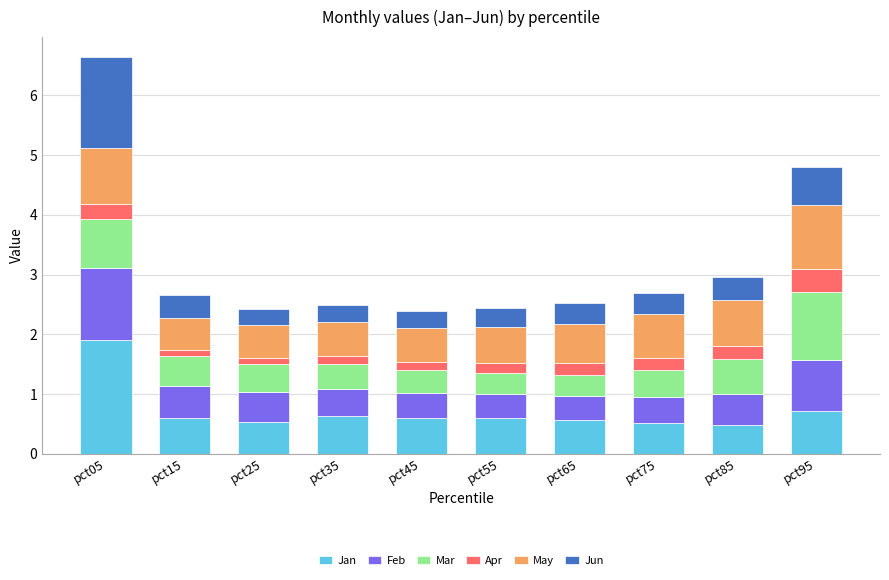

What is the difference between the maximum and minimum values in the Jan series?

1.4